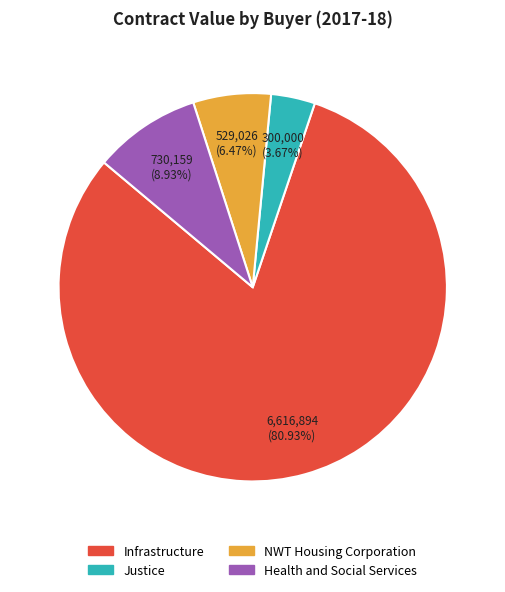

To the nearest percent, what is the difference between the NWT Housing Corporation and Health and Social Services slice percentages?

2%